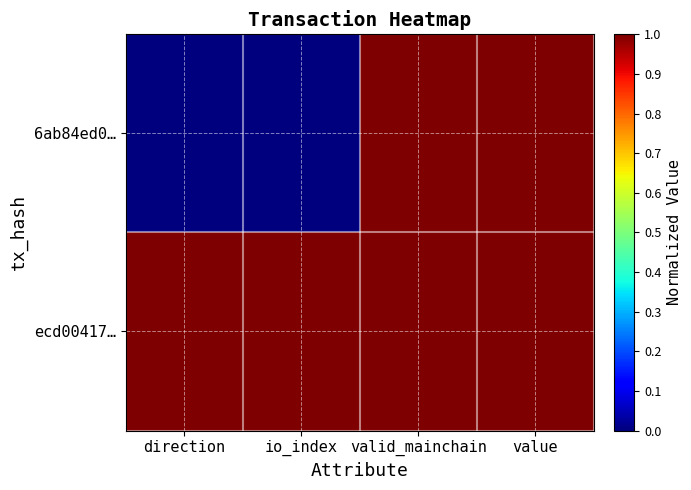

How many categories are shown in the chart?

4